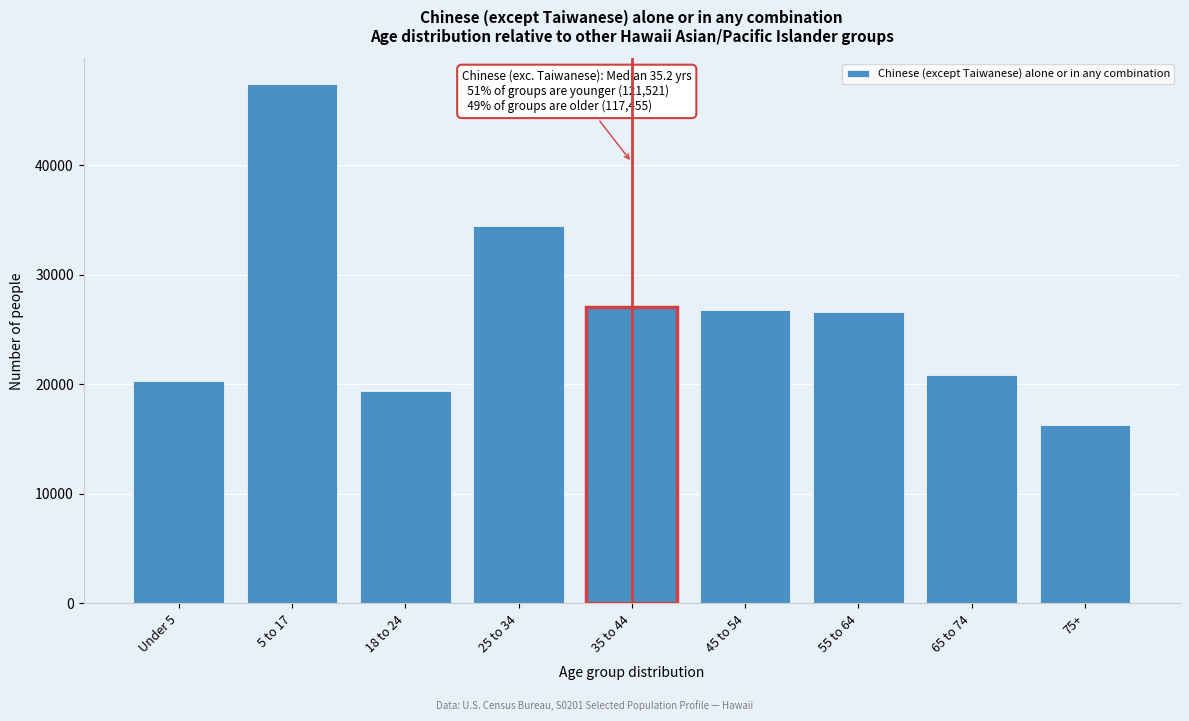

Reading left to right, transcribe all the data shown in this chart.

Under 5=20333	5 to 17=47365	18 to 24=19376	25 to 34=34447	35 to 44=27031	45 to 54=26792	55 to 64=26553	65 to 74=20812	75+=16267